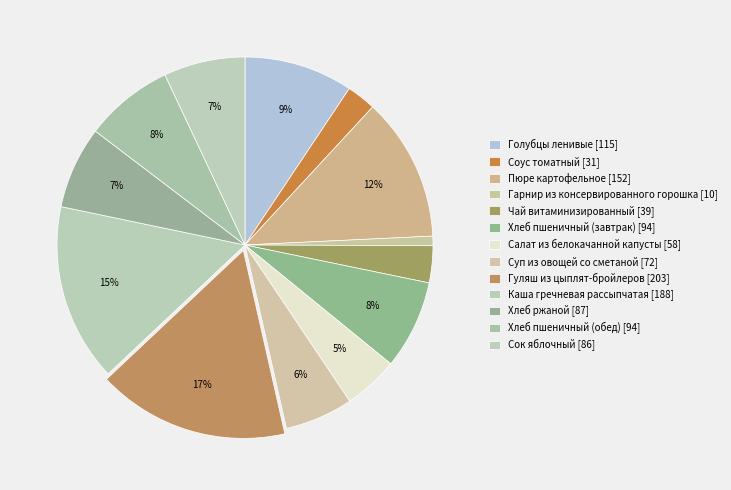

Does Гарнир из консервированного горошка account for over 50% of the chart?

No